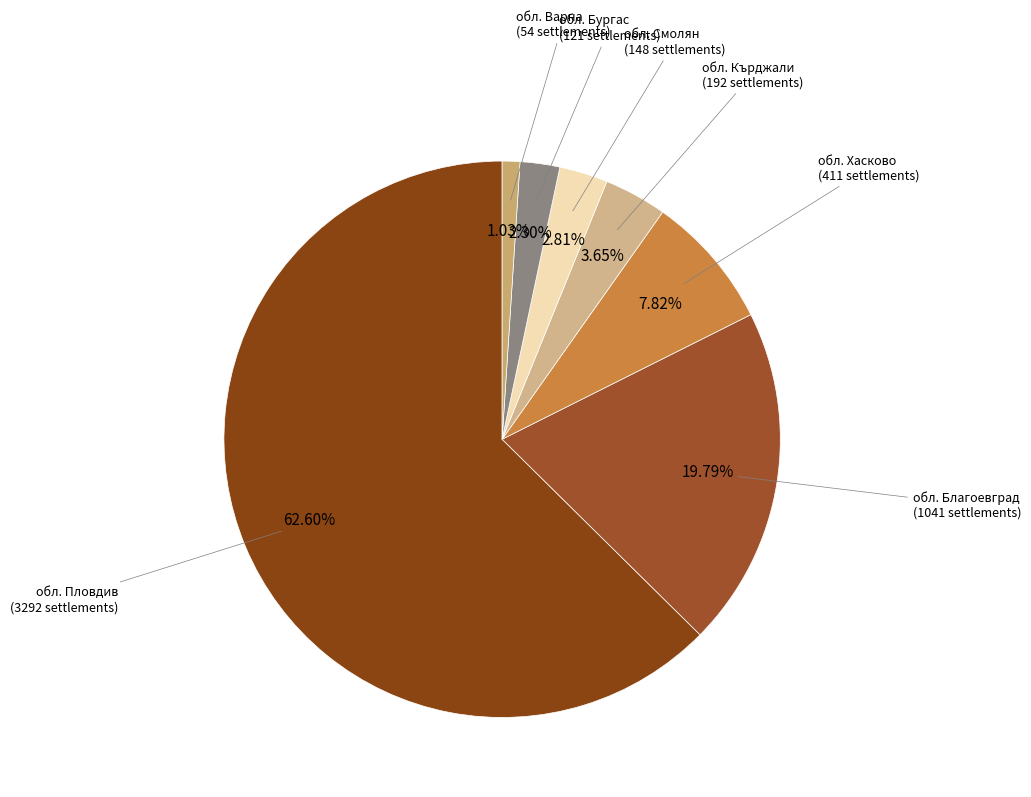

The обл. Пловдив slice represents 71% of the pie. True or false?

False